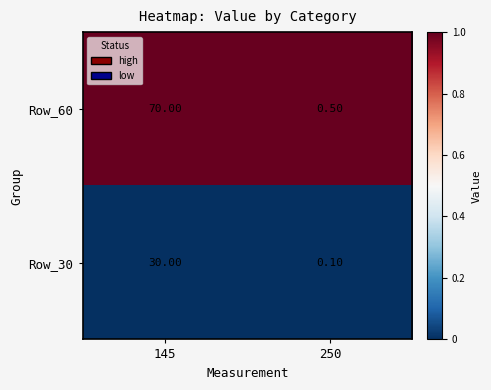

Which series has the largest total across all categories?

Row_60